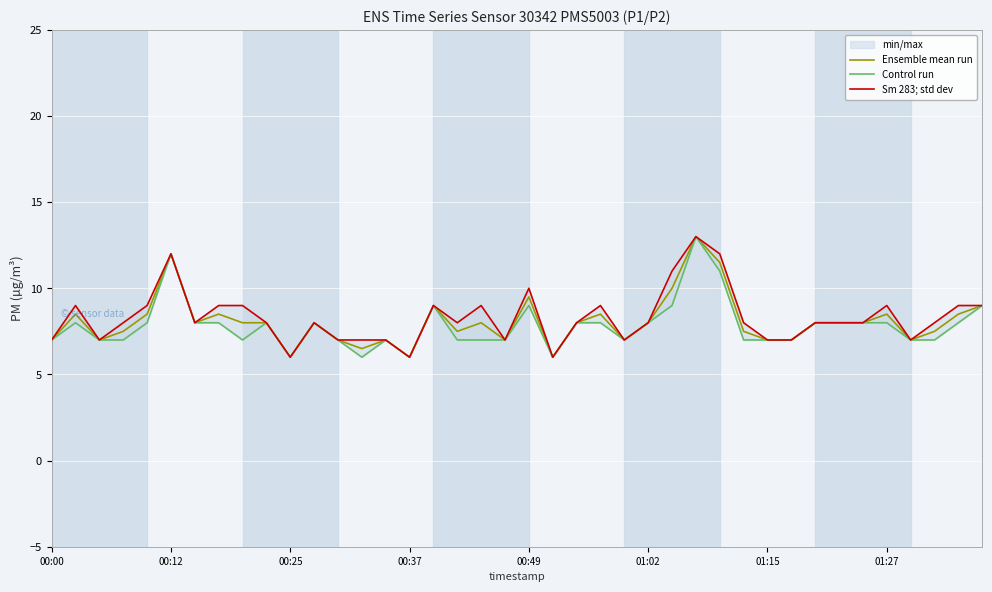

What is the lowest value of the Ensemble mean run series?

6.0